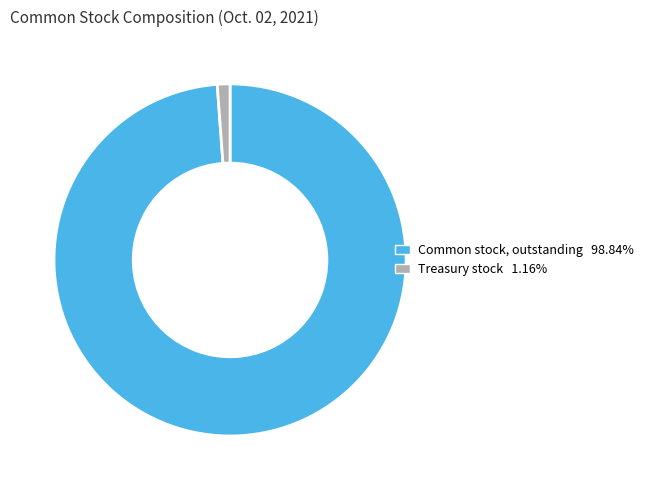

Is there a majority slice in this chart?

Yes